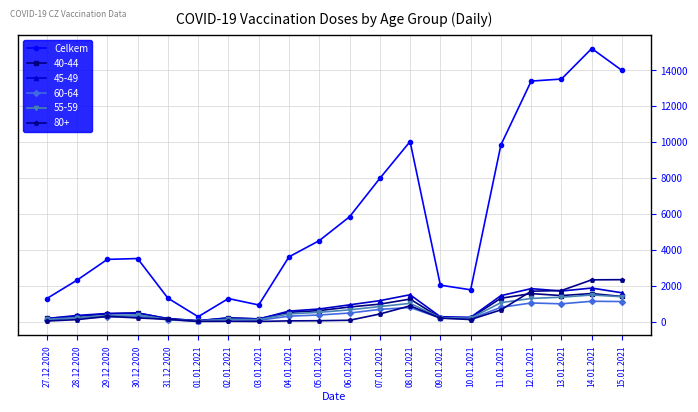

Is the value of 40-44 at 03.01.2021 greater than the value of 60-64 at 14.01.2021?

No